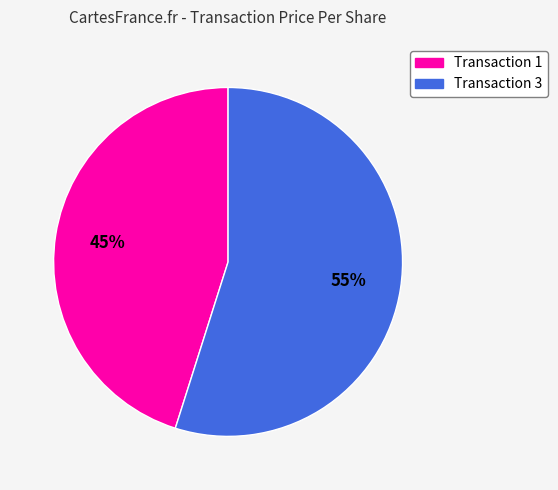

To the nearest percent, what is the difference between the largest and smallest slice percentages?

10%